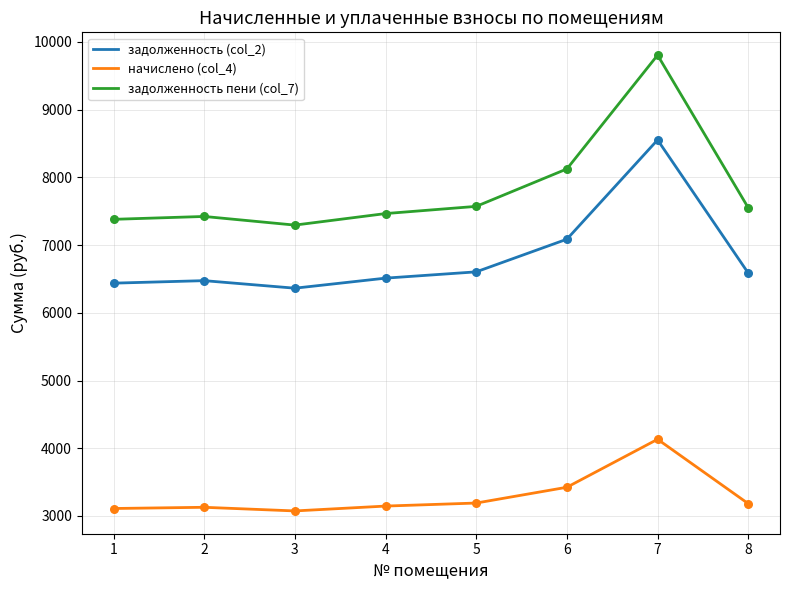

Which series has the widest spread of values?

задолженность пени (col_7)